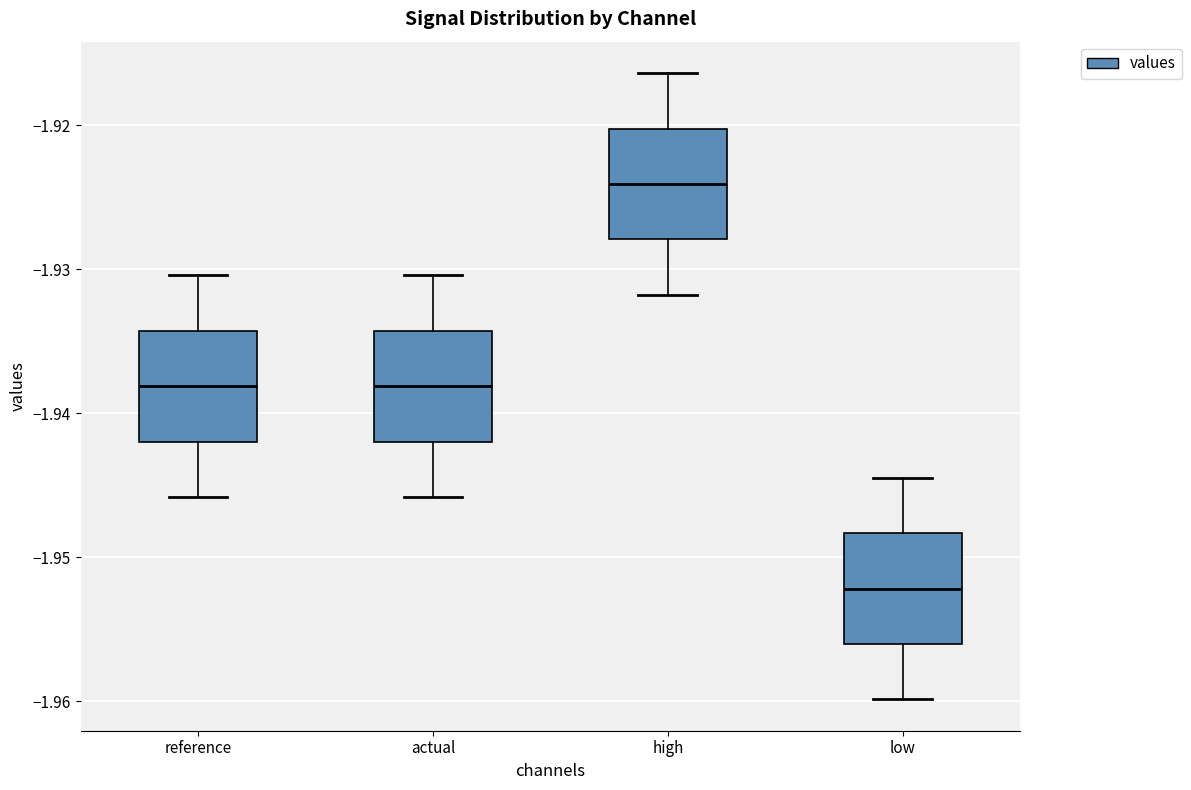

Reading left to right, read every box against the y-axis: the position of its median line, the range the box covers, and the ends of its whiskers. The values are not printed on the chart, so give them approximately, as read against the axis.

reference: median -1.938, box -1.942 to -1.934, whiskers -1.946 to -1.930
actual: median -1.938, box -1.942 to -1.934, whiskers -1.946 to -1.930
high: median -1.924, box -1.928 to -1.920, whiskers -1.932 to -1.916
low: median -1.952, box -1.956 to -1.948, whiskers -1.960 to -1.944